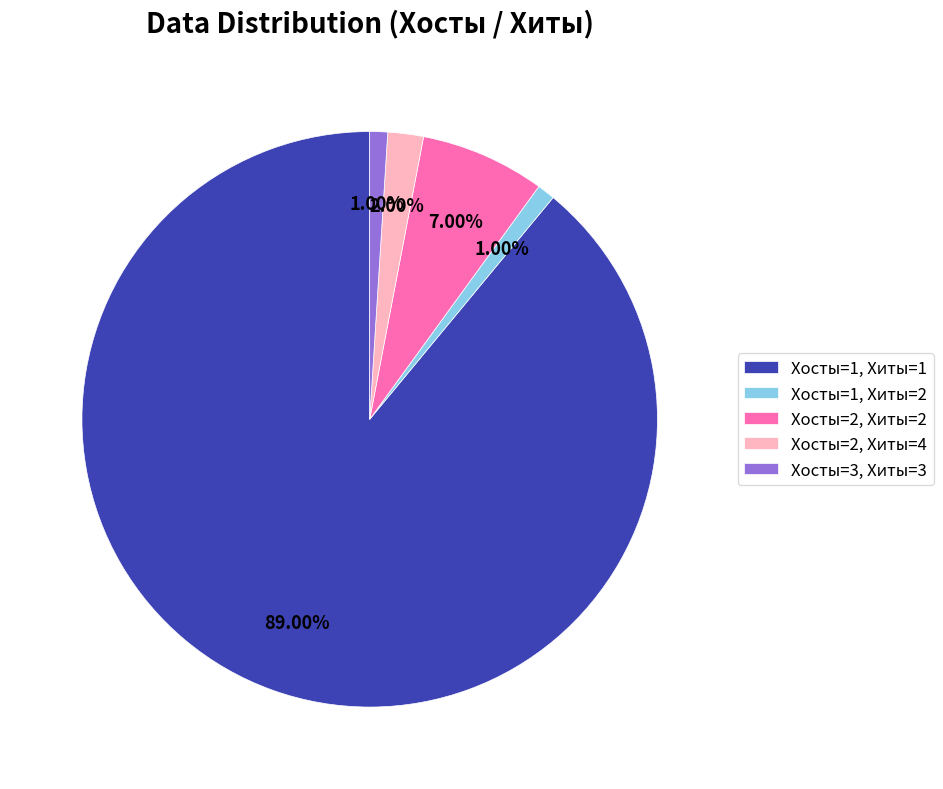

To the nearest percent, what is the combined percentage of Хосты=1, Хиты=2 and Хосты=2, Хиты=4?

3%